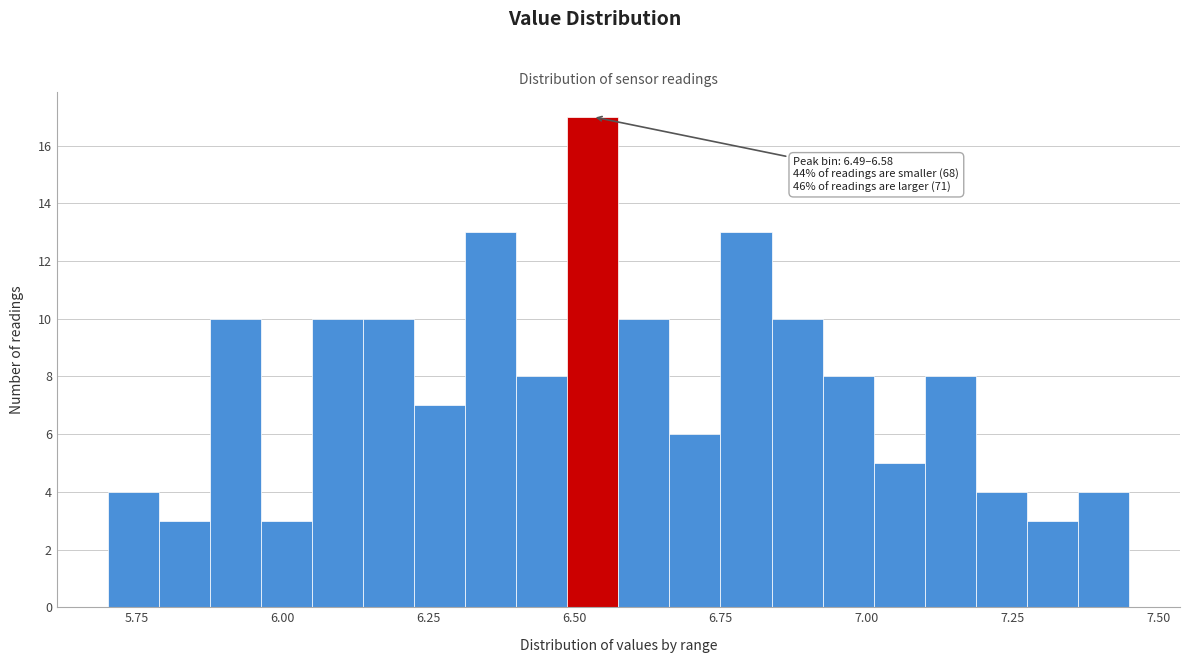

Read against the x-axis, roughly where is the centre of the tallest bar?

6.55